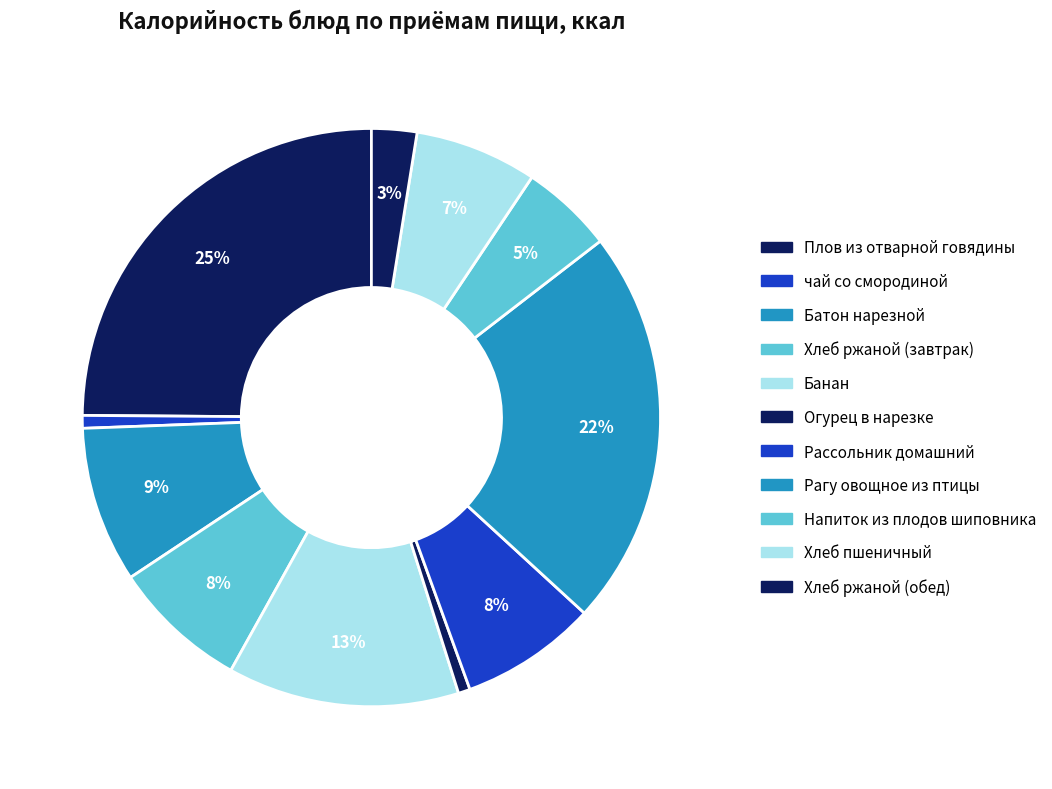

Between Рагу овощное из птицы and Хлеб пшеничный, which is larger?

Рагу овощное из птицы